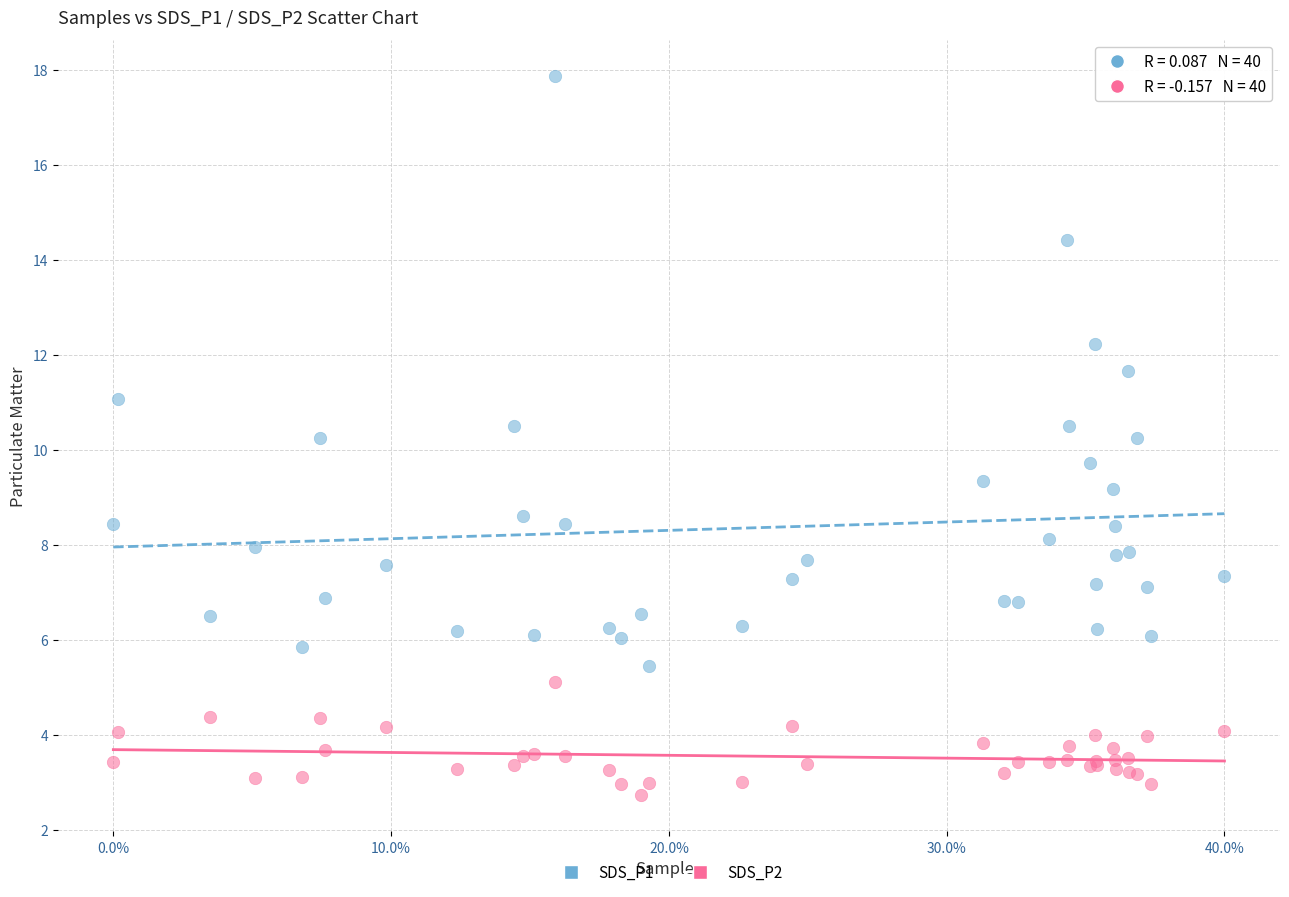

Which series has the largest Y range (max minus min)?

SDS_P1